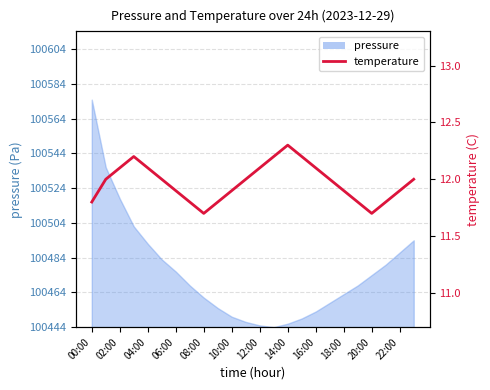

What is the sum of all values?

287.3